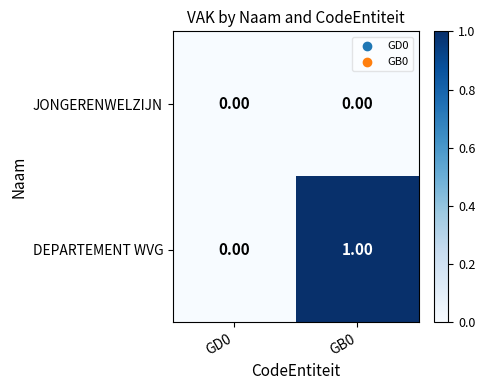

Between GD0 and GB0, which series saw the biggest shift?

DEPARTEMENT WVG